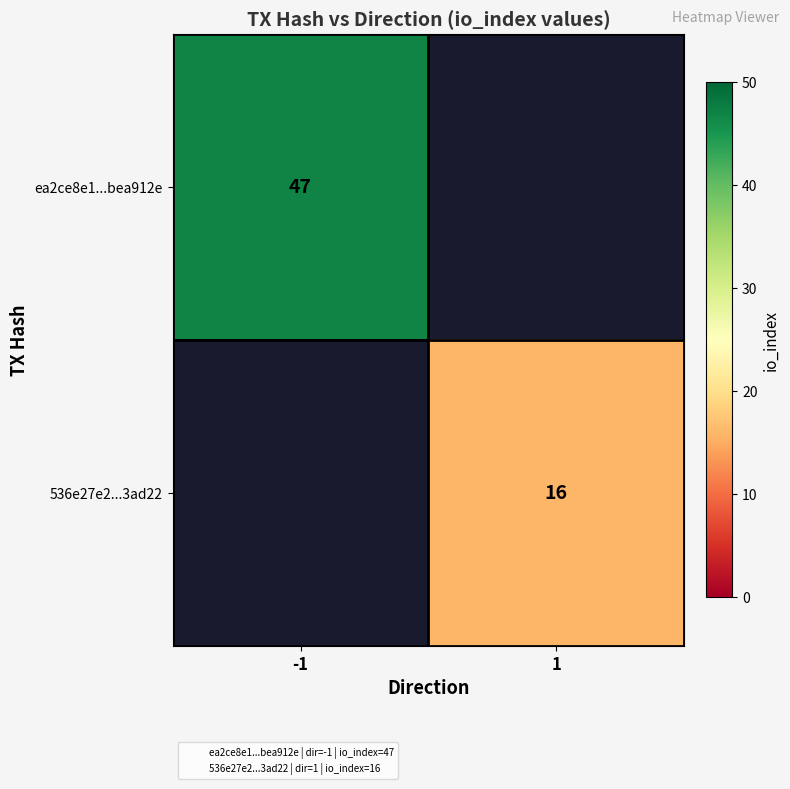

How many positive values does the ea2ce8e1...bea912e series have?

1